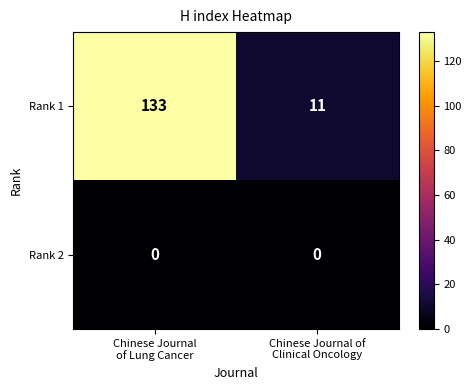

Which series has the largest total across all categories?

Rank 1